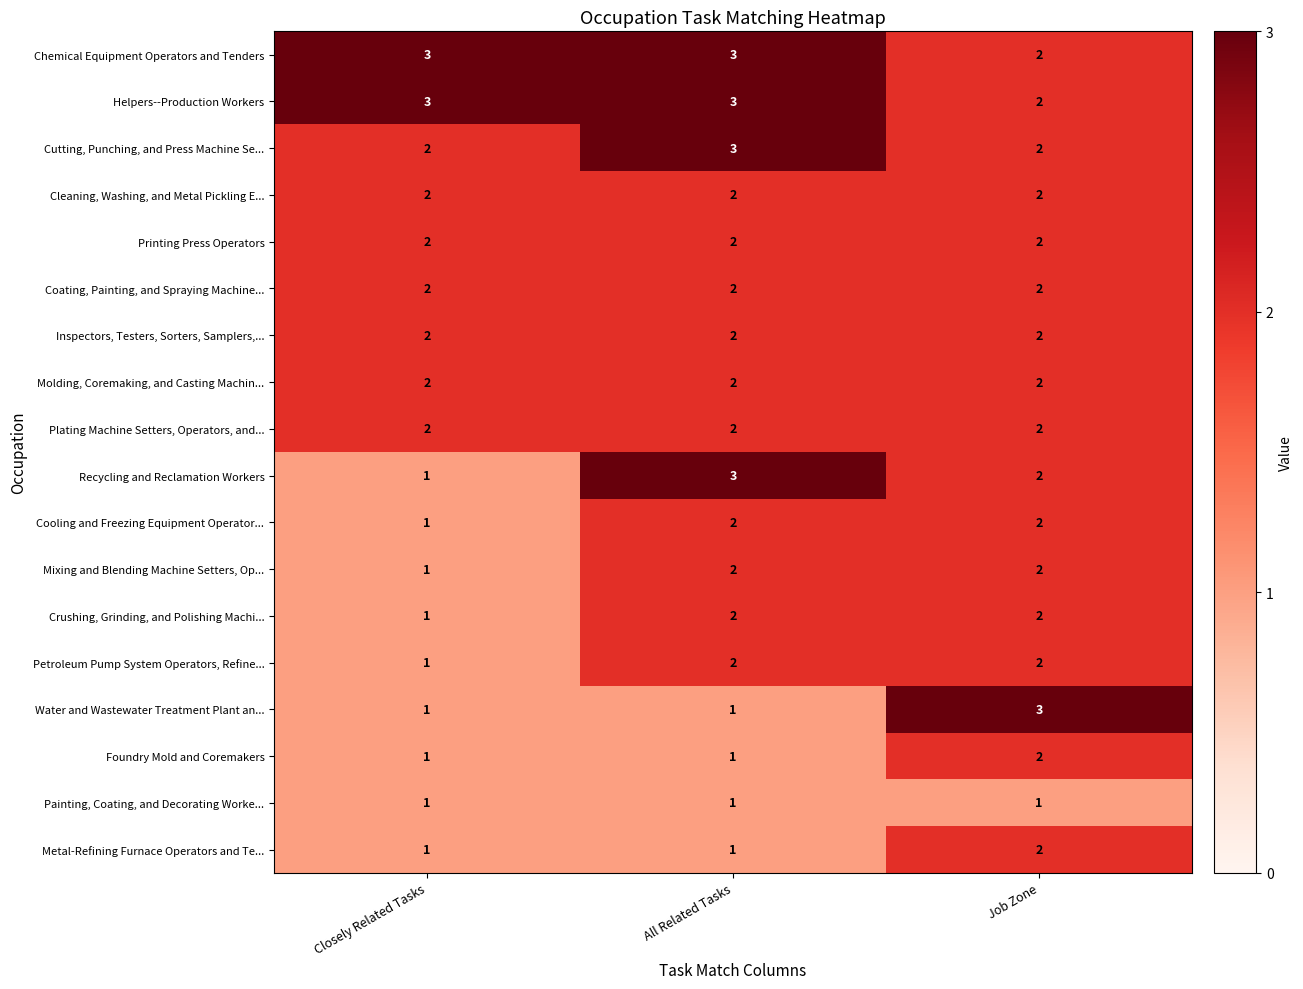

What is the total value across all series at Job Zone?

36